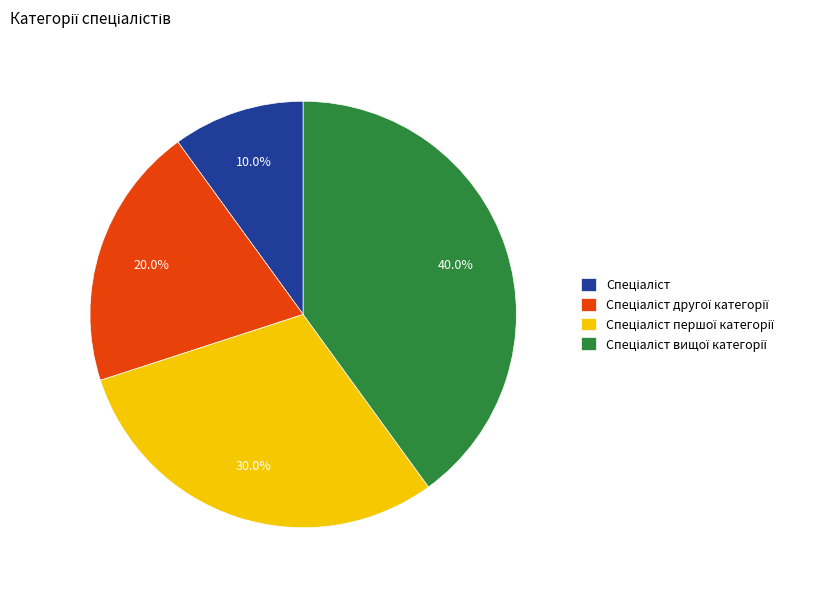

To the nearest percent, what is the difference between the largest and smallest slice percentages?

30%